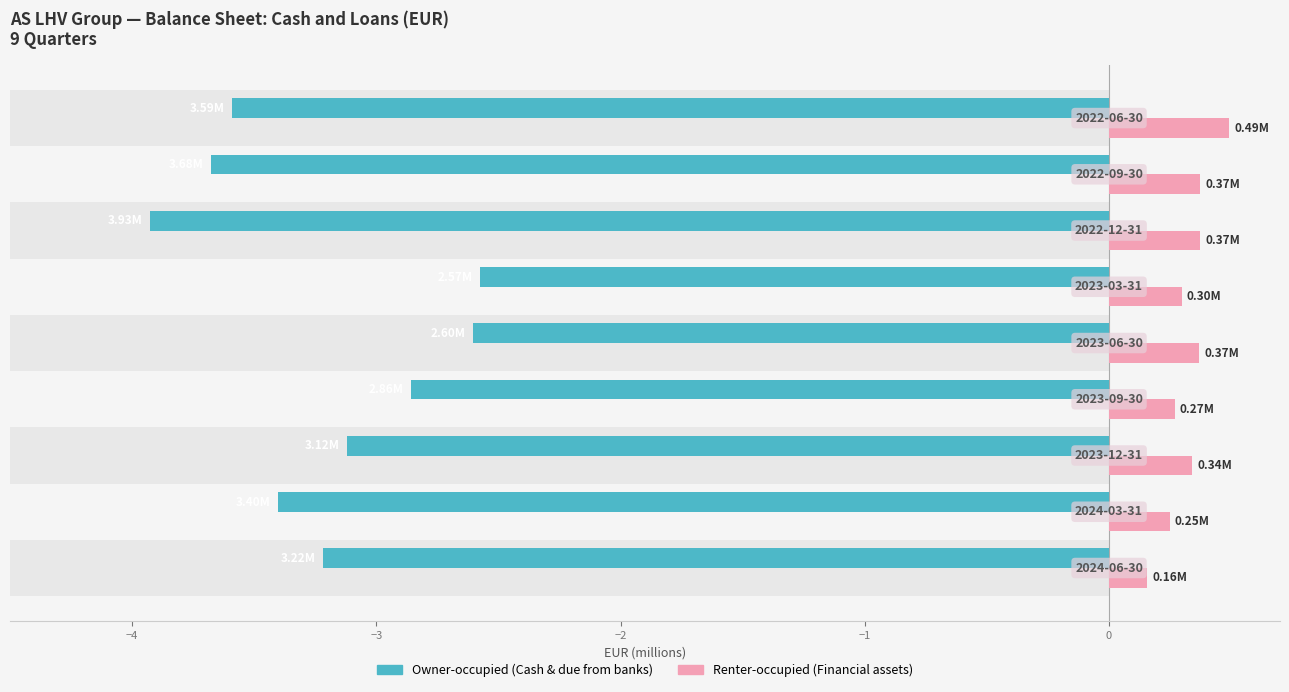

Rank the series at −2 from lowest to highest value.

Owner-occupied, Renter-occupied